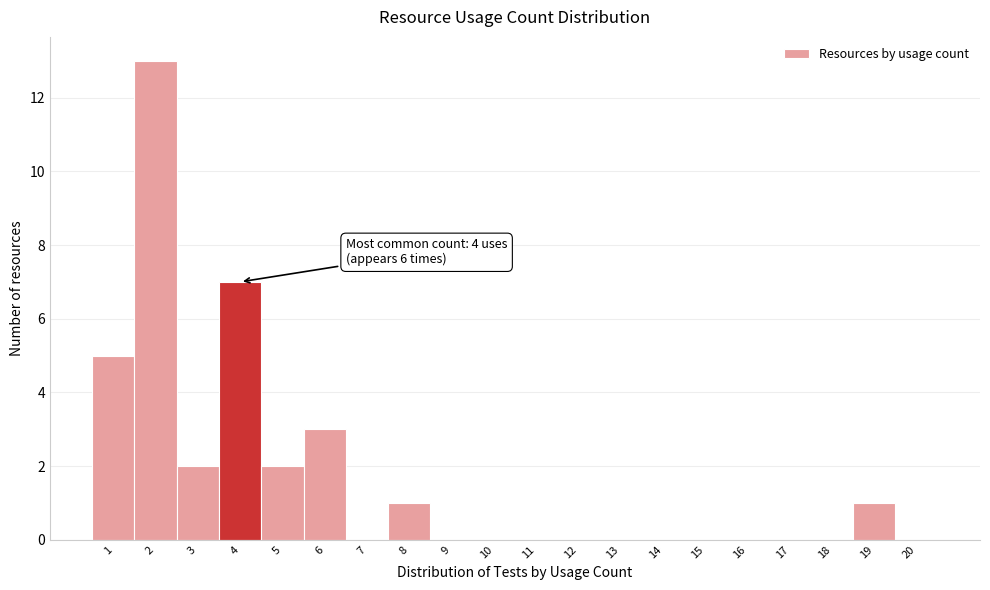

Reading left to right, what are all the values shown in this chart?

1=5	2=13	3=2	4=7	5=2	6=3	7=0	8=1	9=0	10=0	11=0	12=0	13=0	14=0	15=0	16=0	17=0	18=0	19=1	20=0